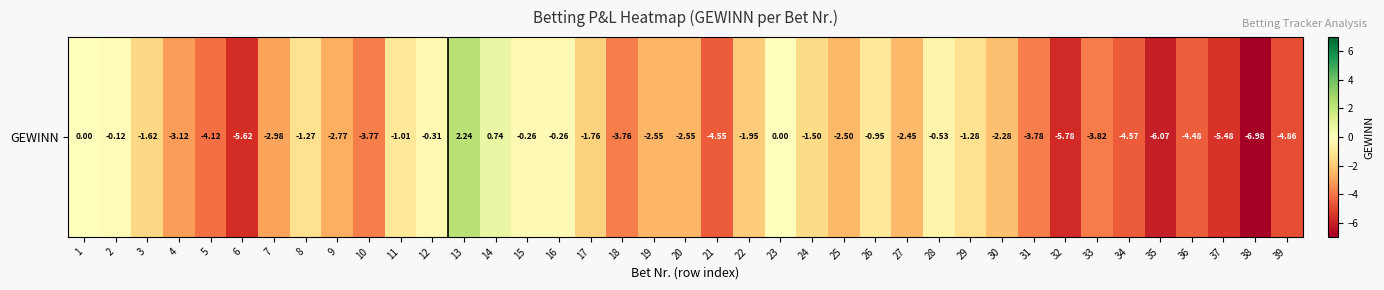

What is the difference between the values at 15 and 36?

4.2